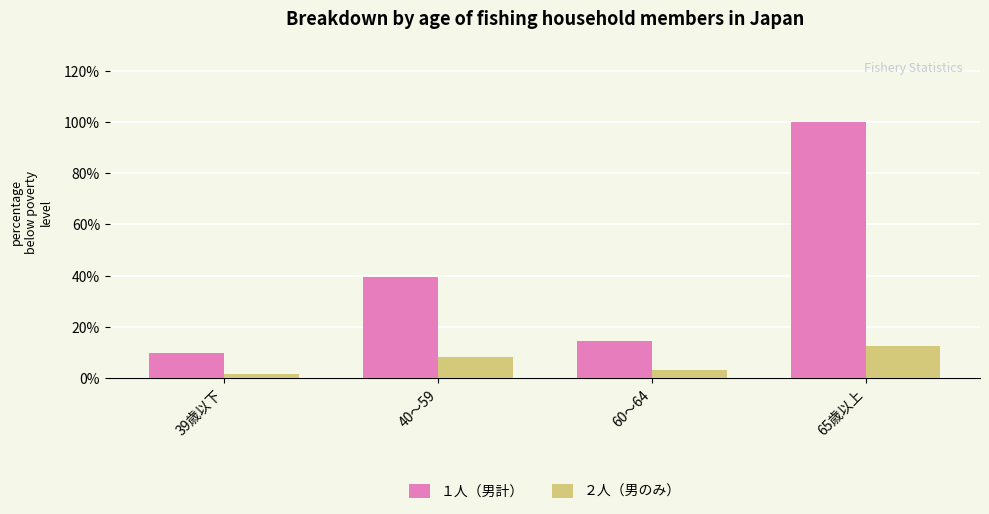

How many bars are there in total?

8